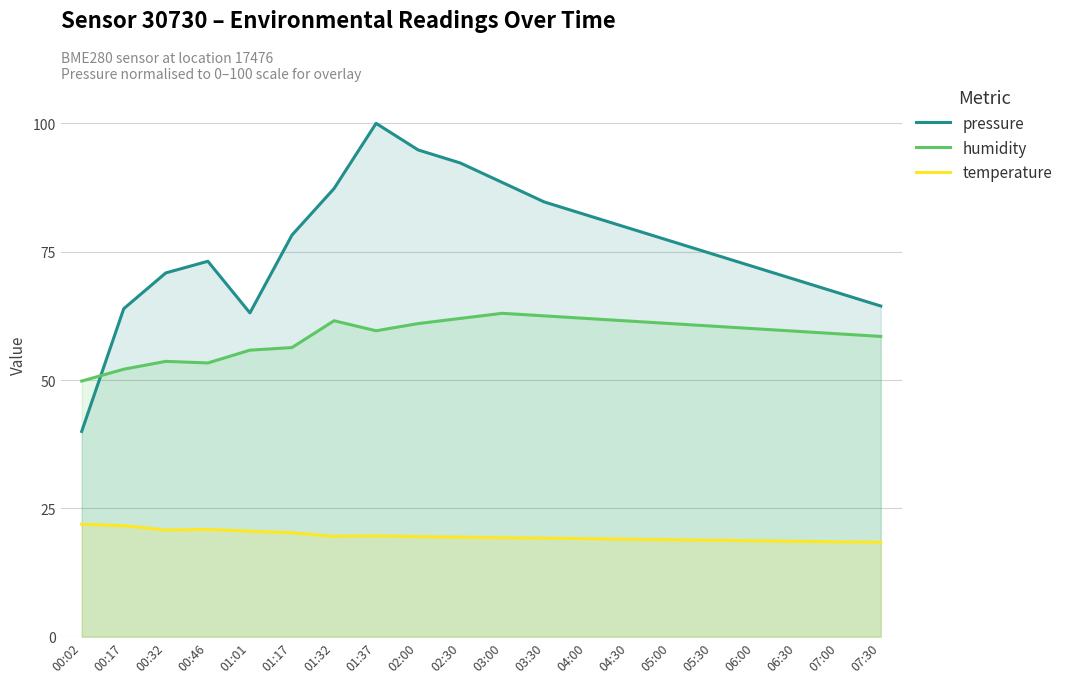

Which series ends up on top after the final intersection of humidity and pressure?

pressure